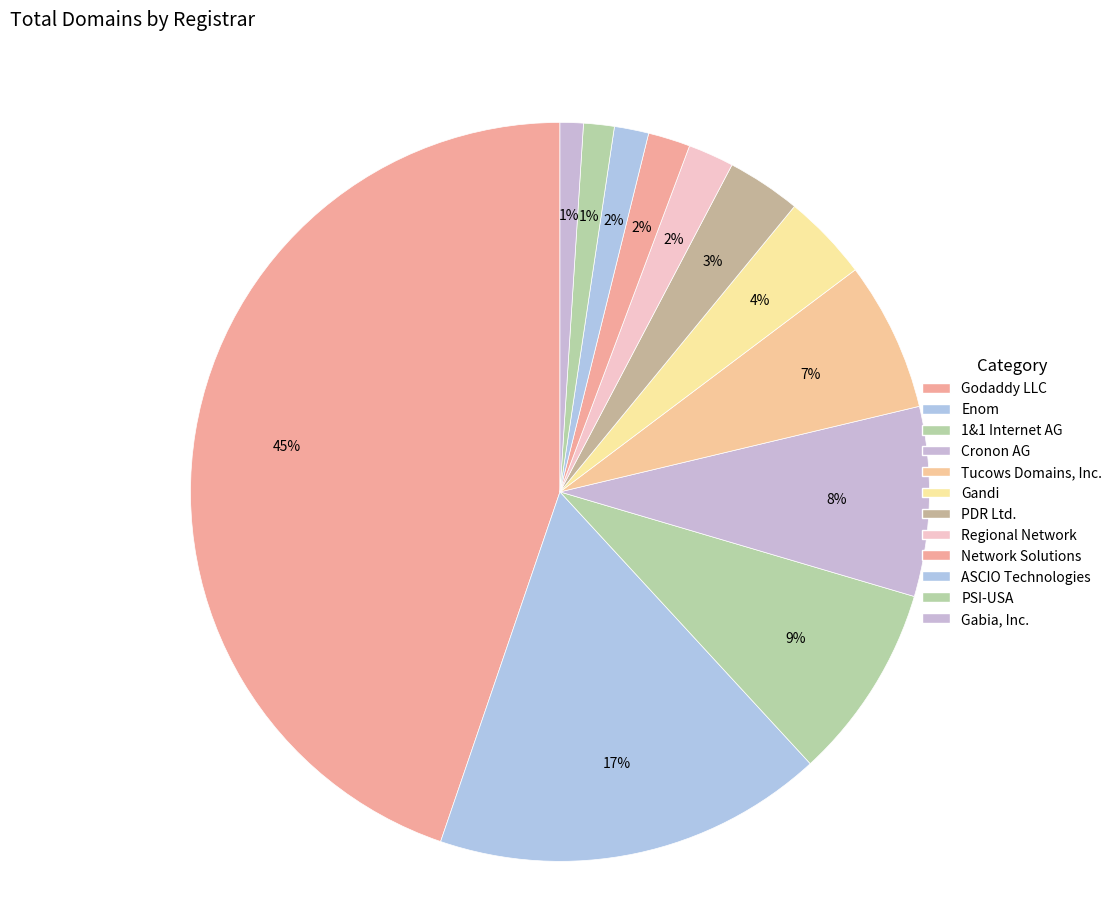

How many segments does this pie chart have?

12